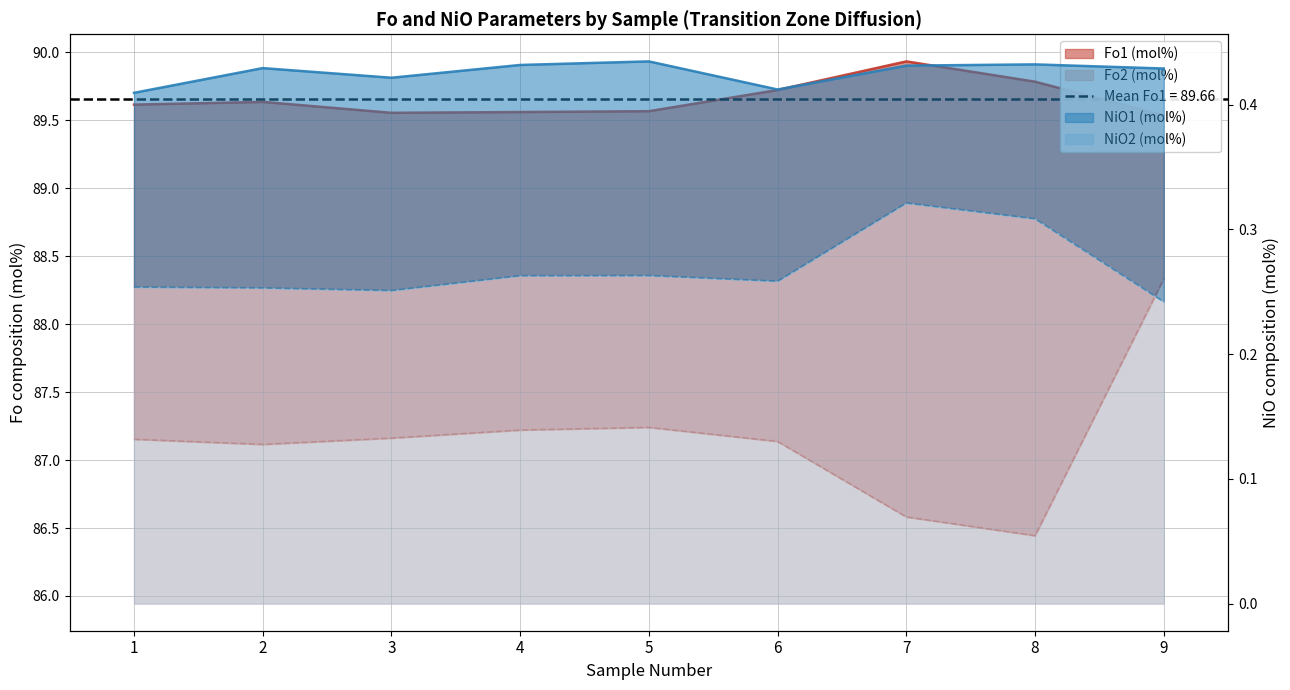

Is the value of NiO2 (mol%) at 1 greater than the value of Fo2 (mol%) at 8?

No